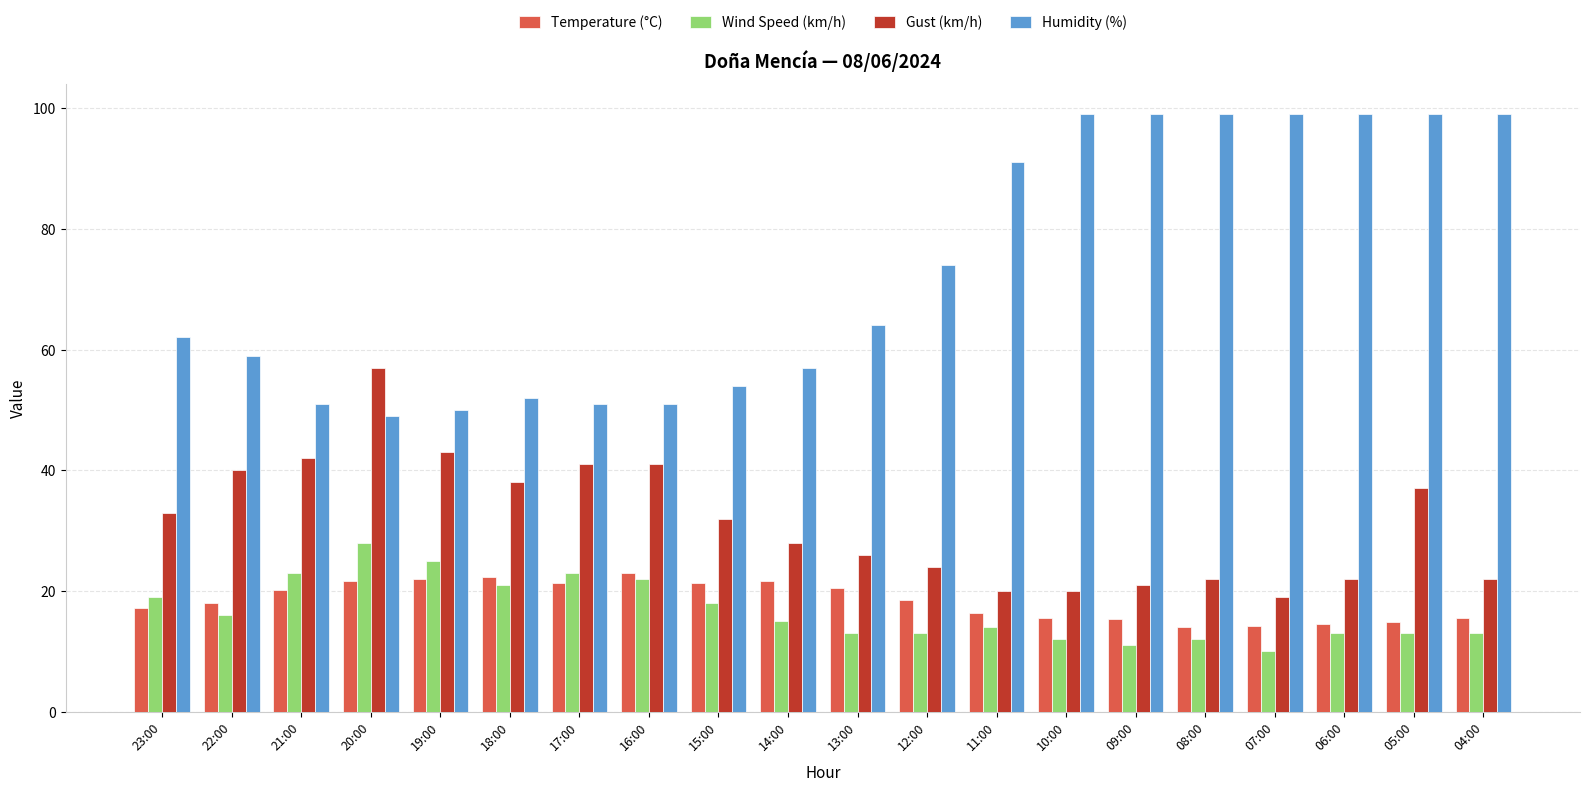

What is the sum of all Wind Speed (km/h) values?

334.0